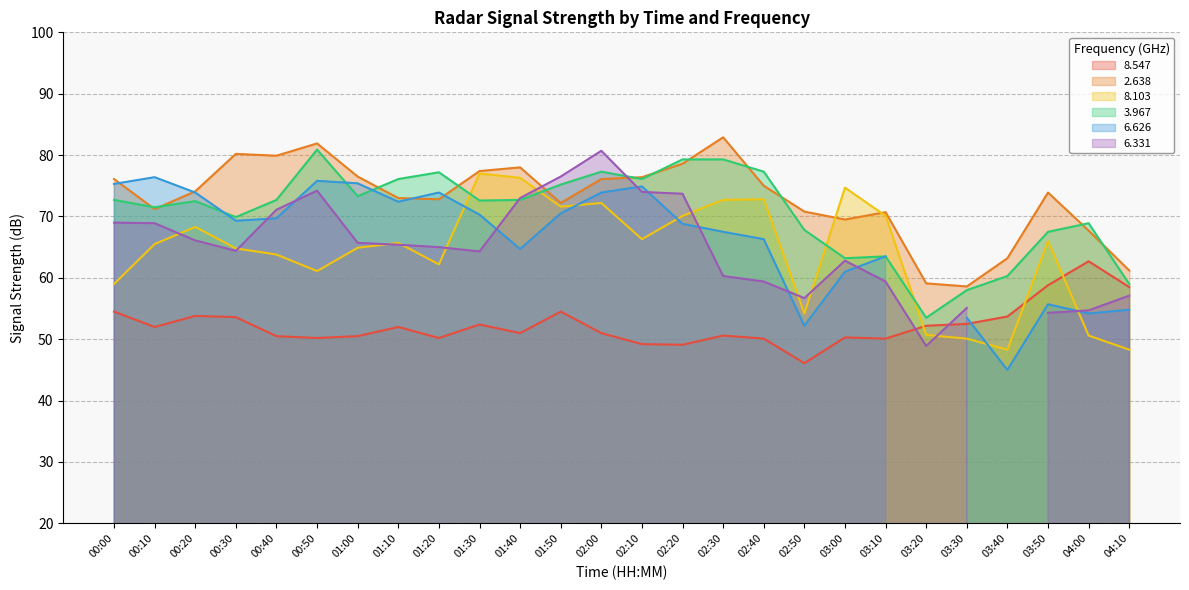

True or false: 2.638 and 8.547 cross at least once.

False